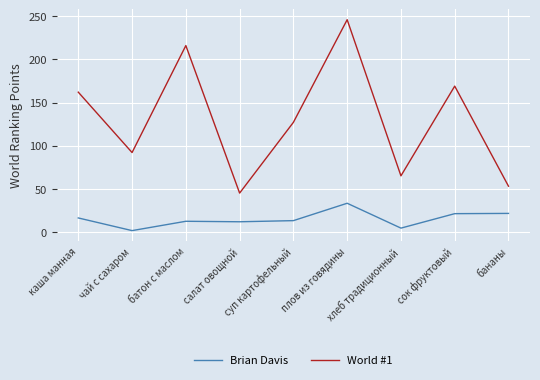

How many lines are shown in the chart?

2